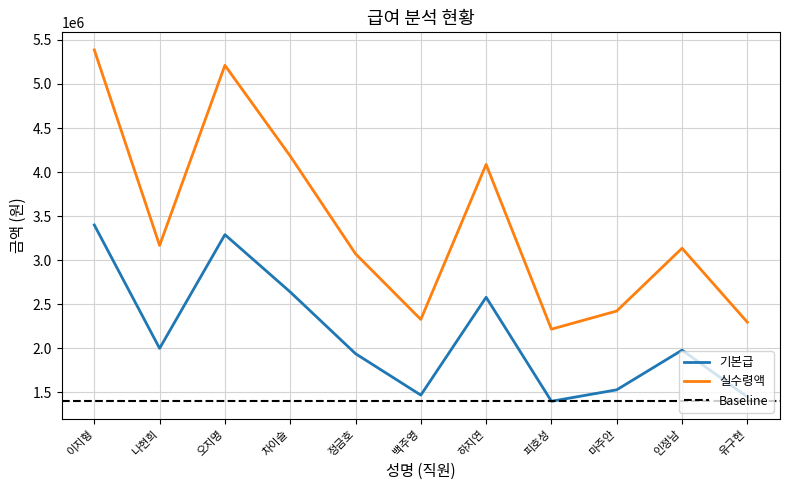

Between 오지명 and 백주영, which series saw the biggest shift?

실수령액